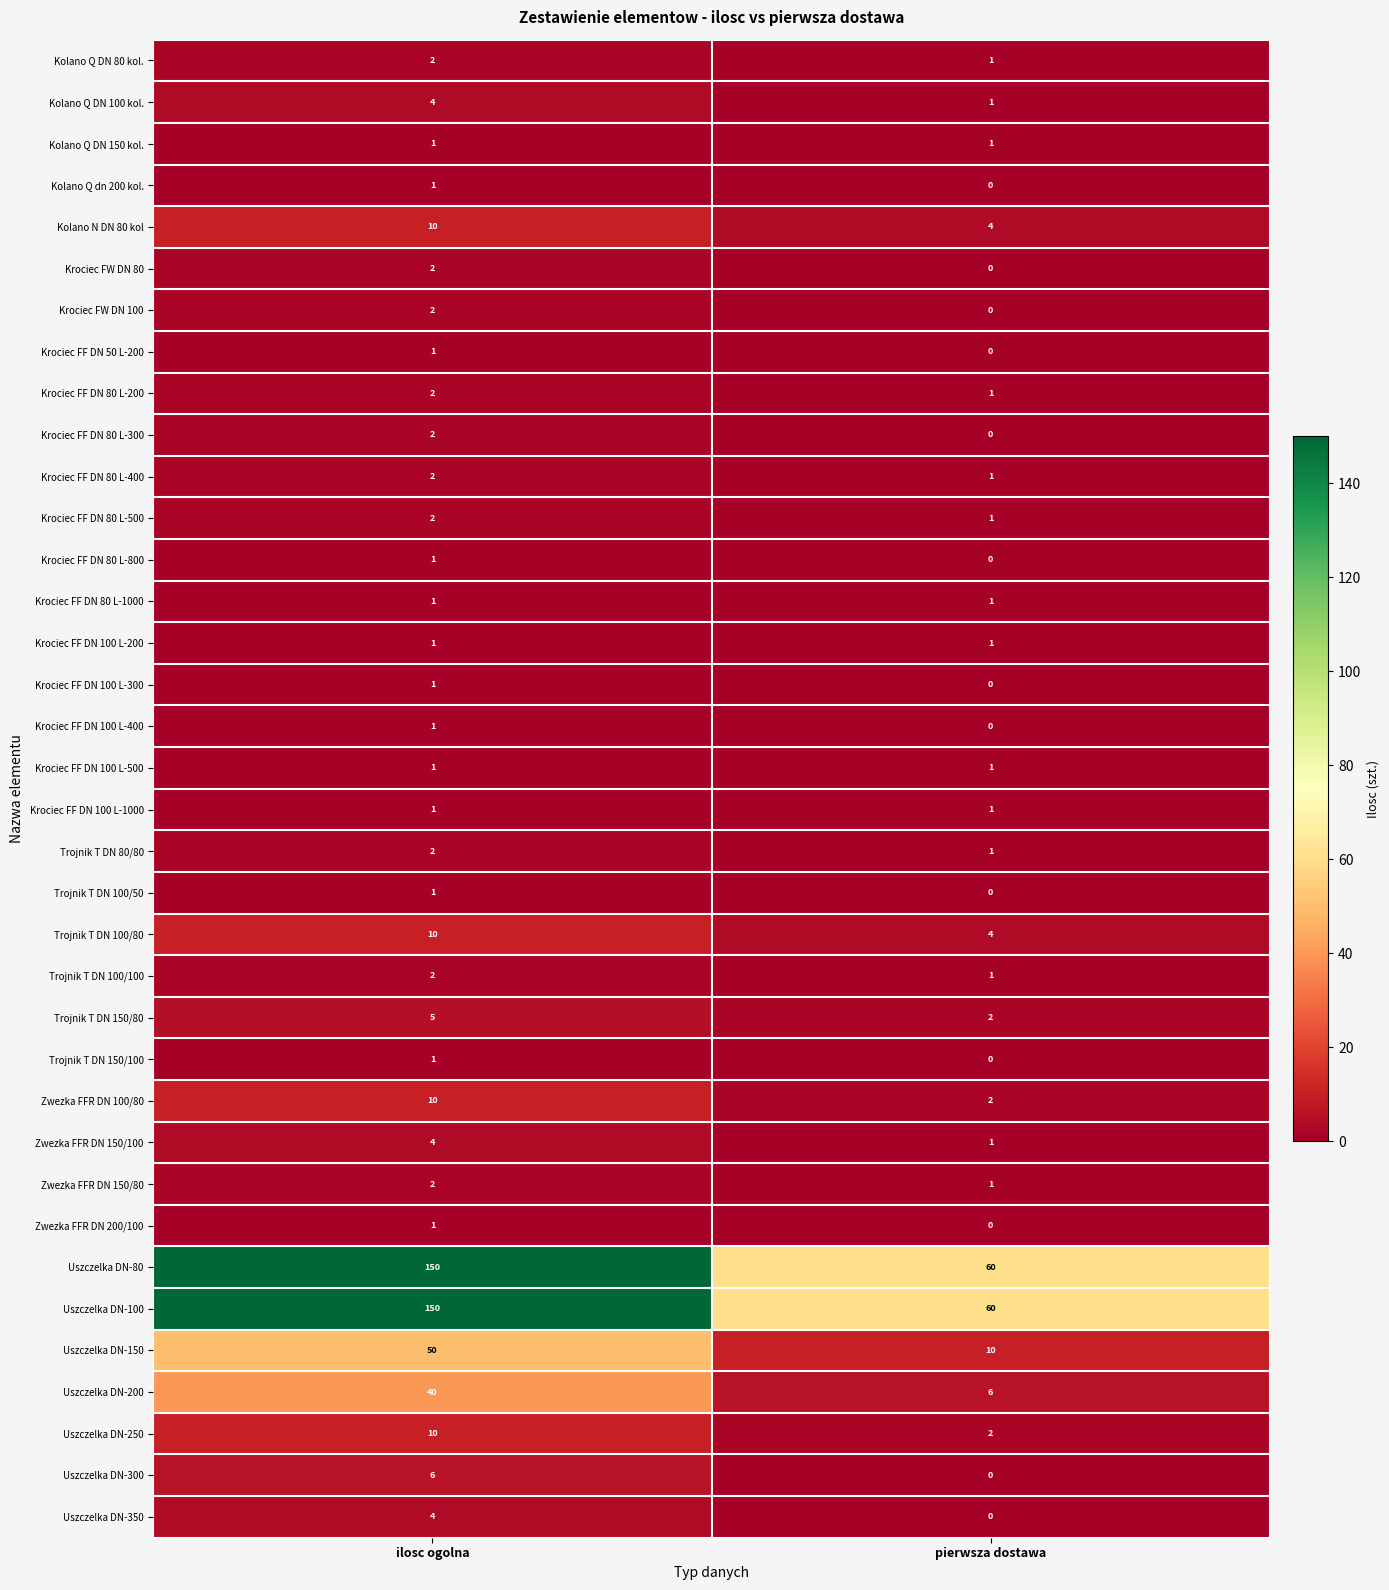

What is the difference between the Kolano N DN 80 kol values at ilosc ogolna and pierwsza dostawa?

6